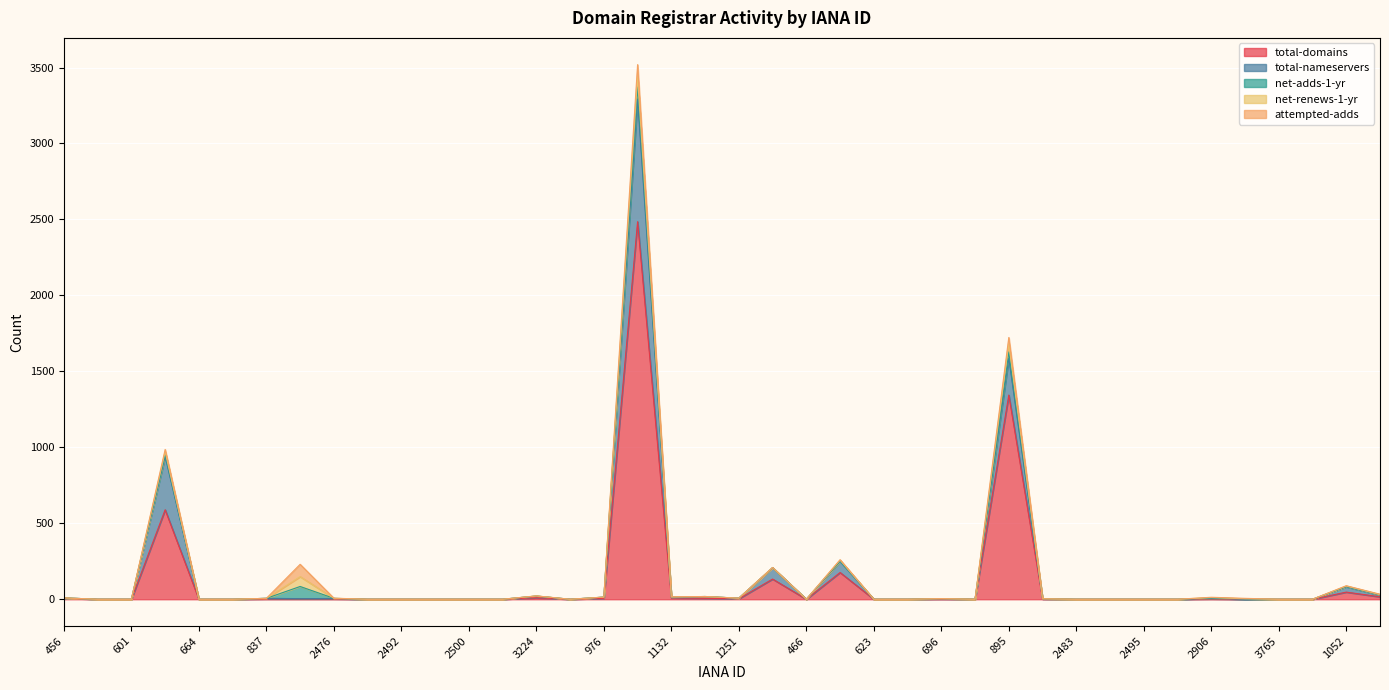

Reading left to right, extract all data points from this chart.

total-domains: 6	0	0	589	0	0	2	2	2	0	0	0	0	0	10	0	6	2485	9	6	3	133	0	176	0	0	1	0	1344	1	0	0	0	0	2	0	0	0	47	16
total-nameservers: 3	0	0	351	0	0	4	2	3	0	0	0	0	0	11	0	8	808	5	12	4	75	0	74	0	0	3	0	243	2	0	0	0	0	4	0	0	0	35	11
net-adds-1-yr: 0	0	0	13	0	0	0	80	1	0	0	0	0	0	0	0	0	80	1	0	0	0	0	1	0	0	0	0	41	0	0	0	0	0	2	3	0	0	2	3
net-renews-1-yr: 0	0	0	18	0	0	0	65	0	0	0	0	0	0	1	0	0	65	0	0	0	1	0	7	0	0	0	0	52	0	0	0	0	0	3	0	0	0	3	0
attempted-adds: 0	0	0	15	0	0	0	81	1	0	0	0	0	0	0	0	0	81	1	0	0	0	0	2	0	0	0	0	43	0	0	0	0	0	2	3	0	0	2	3